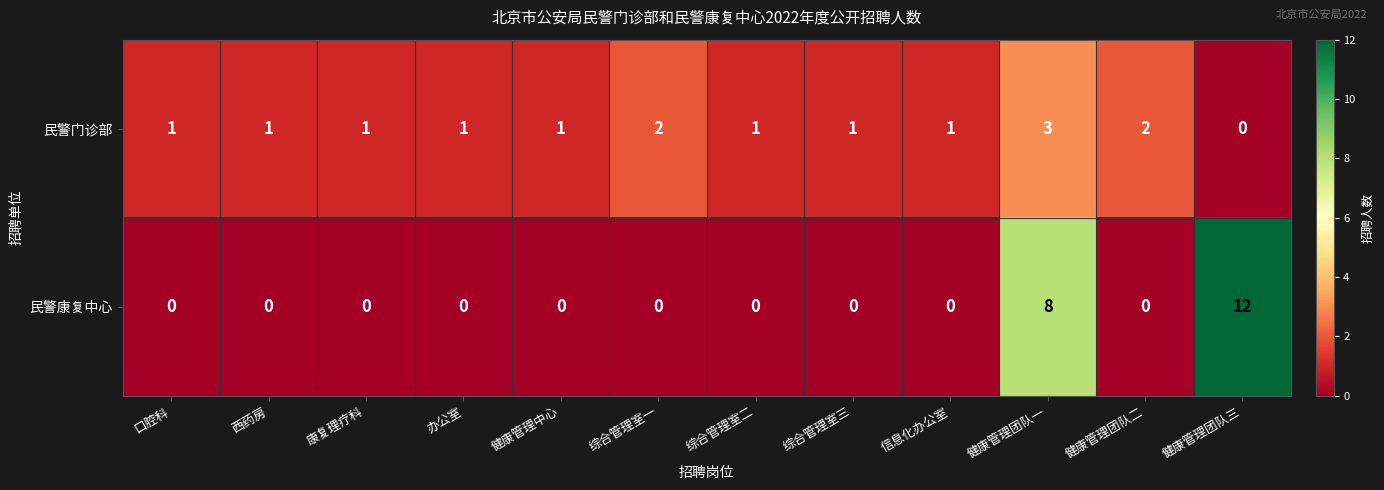

Rank the series at 综合管理室一 from lowest to highest value.

民警康复中心, 民警门诊部